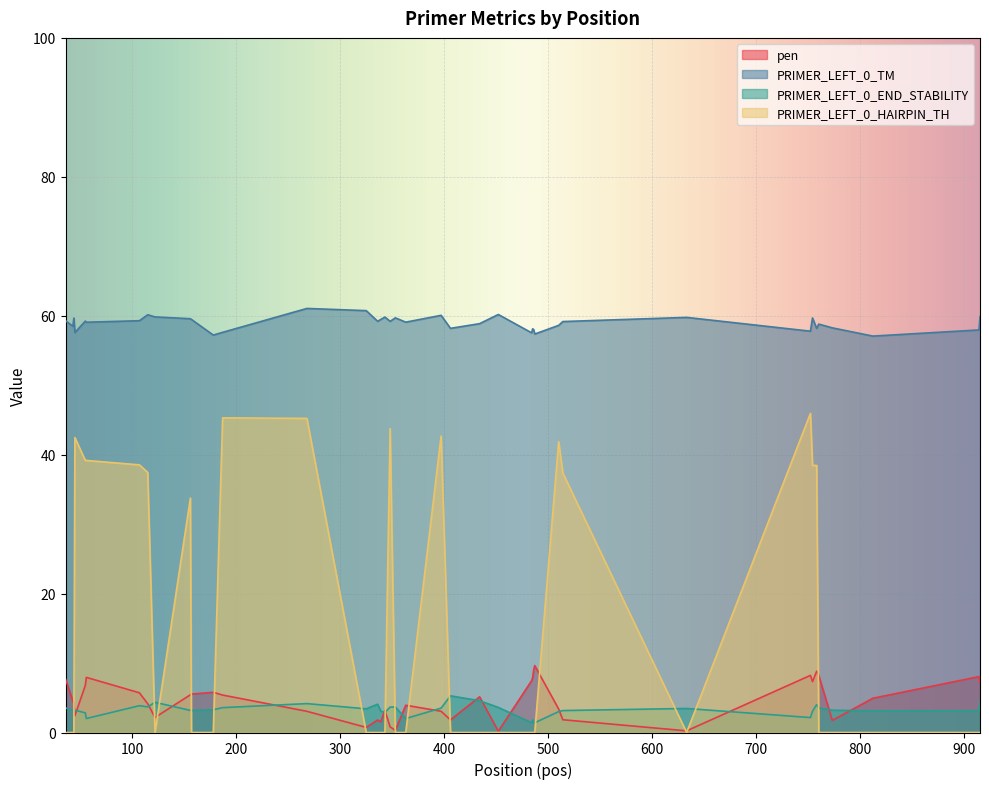

How many interior local peaks does the pen series have?

10